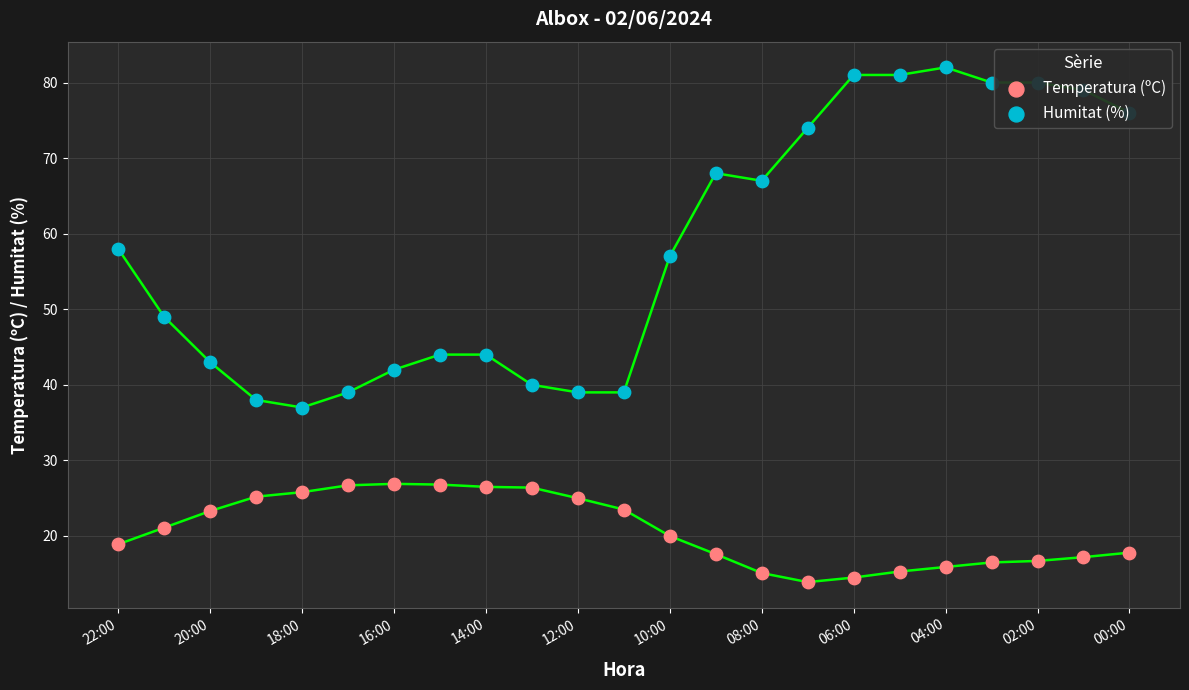

Which series reaches the maximum Y coordinate?

Humitat (%)